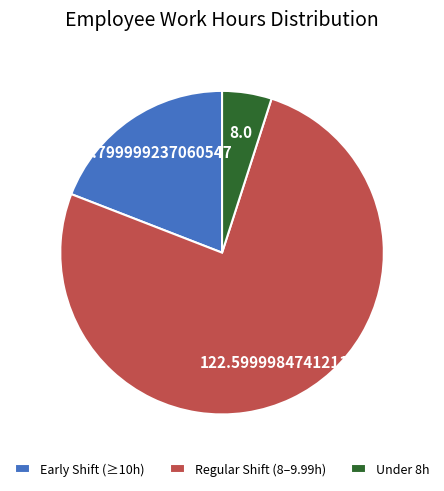

Which slice is the largest?

Regular Shift (8–9.99h)